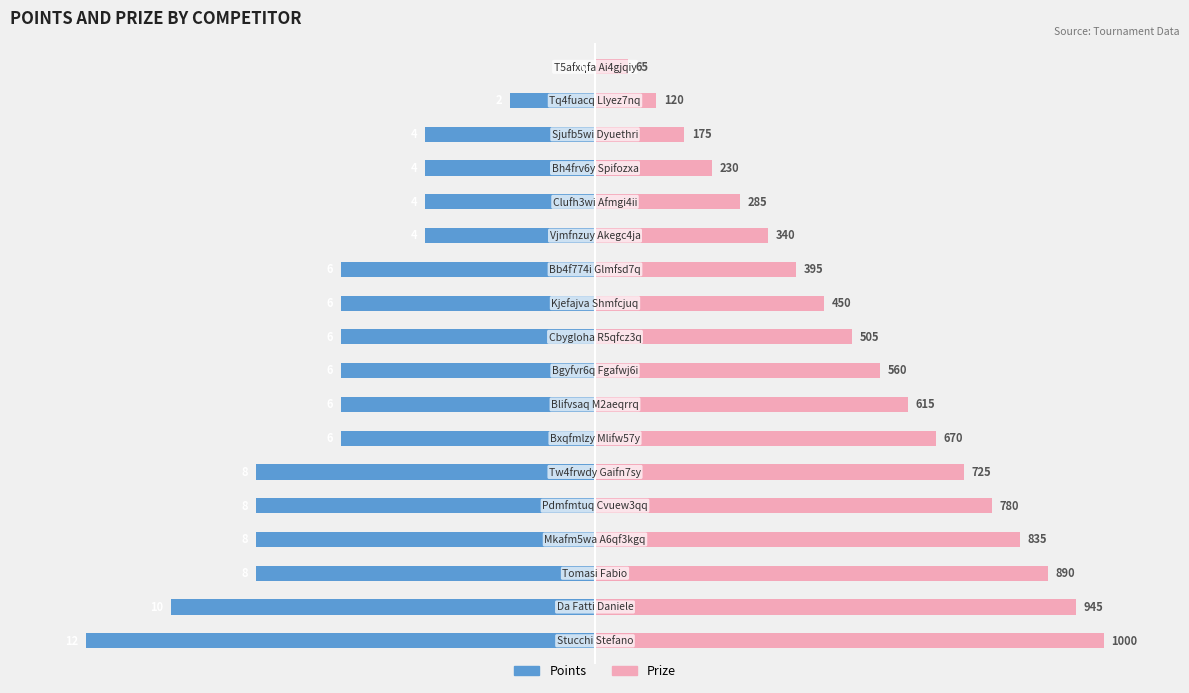

Is it true that Points equals -134.8 at 1?

False